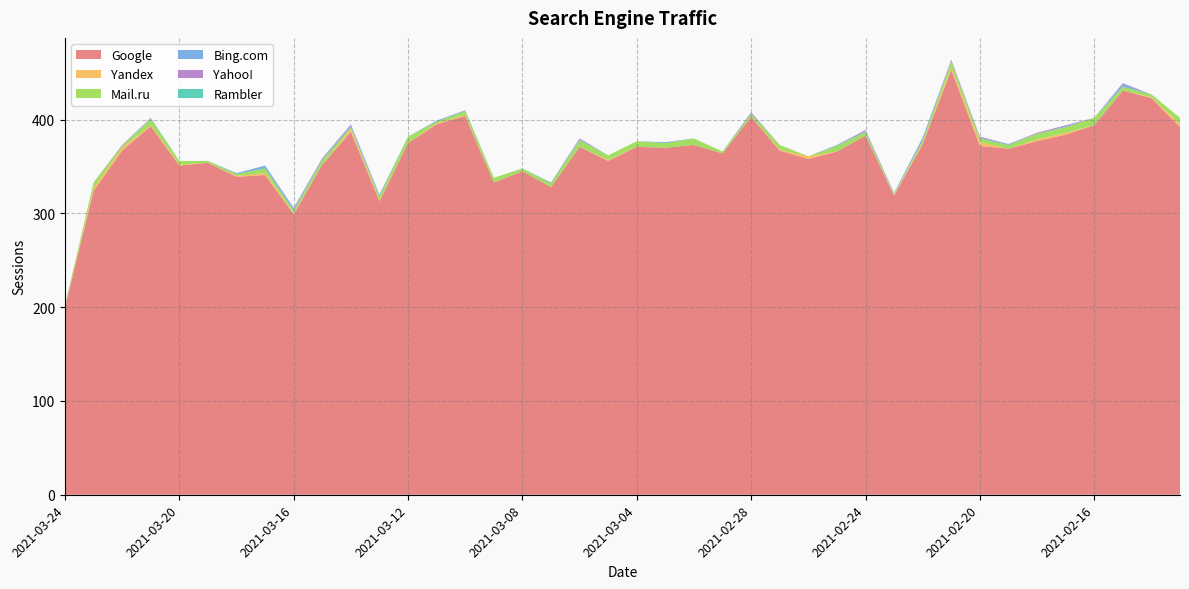

Reading left to right, transcribe all the data shown in this chart.

Google: 200	324	367	393	351	354	339	341	299	352	387	313	375	395	404	333	345	328	371	356	371	370	373	364	403	367	358	366	383	319	374	453	372	369	377	384	394	431	423	392
Yandex: 0	3	3	1	1	0	1	2	1	0	3	1	0	1	1	0	0	0	0	1	0	0	0	0	0	1	3	0	0	1	1	3	4	0	2	2	0	0	1	3
Mail.ru: 2	6	2	7	4	2	2	5	3	5	2	4	7	2	4	5	3	4	7	5	6	5	7	2	3	5	0	6	4	1	3	6	4	4	6	6	8	4	3	7
Bing.com: 0	0	0	1	0	0	1	3	2	1	2	2	0	1	1	0	0	1	1	0	0	1	0	0	1	0	0	1	1	1	3	1	1	1	0	1	0	3	0	0
Yahoo!: 0	0	1	0	0	0	0	0	1	1	1	0	0	0	0	0	0	0	1	0	0	0	0	0	1	0	0	0	1	0	0	1	1	0	1	1	0	1	0	0
Rambler: 0	0	0	0	0	0	0	0	0	0	0	0	0	0	0	0	0	0	0	0	0	0	0	0	0	0	0	0	0	0	0	0	0	0	0	0	0	0	0	0